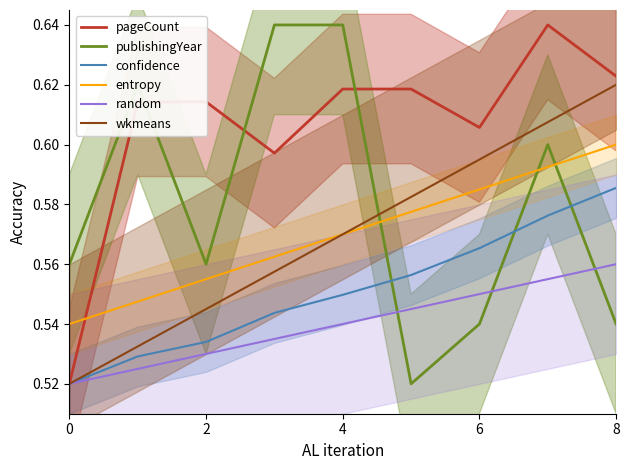

Rank the series by their maximum value, from lowest to highest.

random, confidence, entropy, wkmeans, pageCount, publishingYear